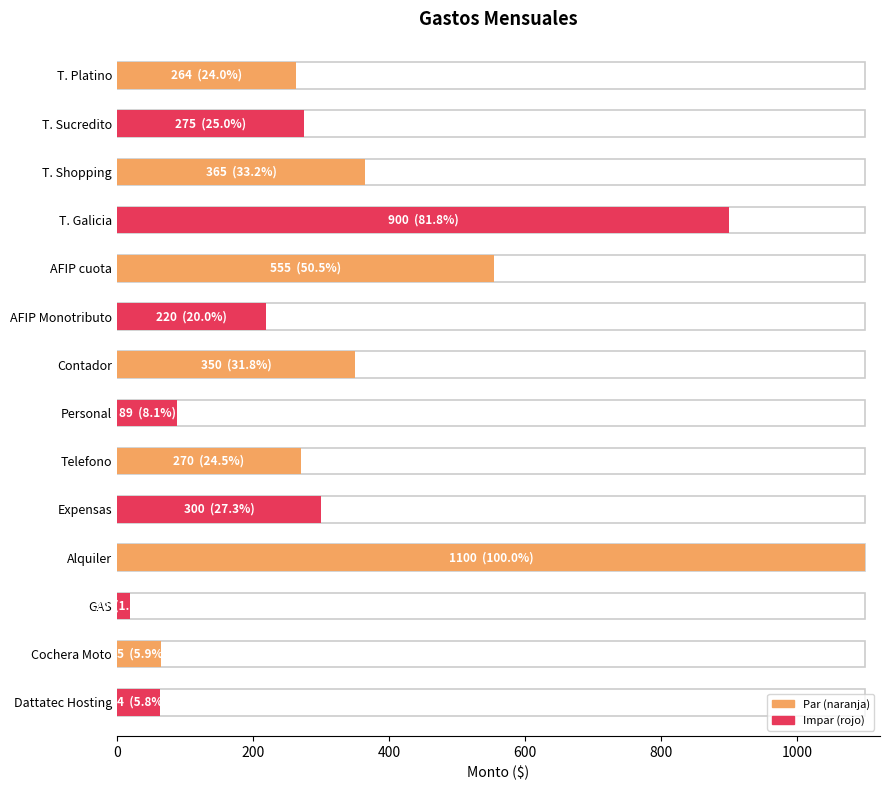

What is the difference between the values at Cochera Moto and Contador?

285